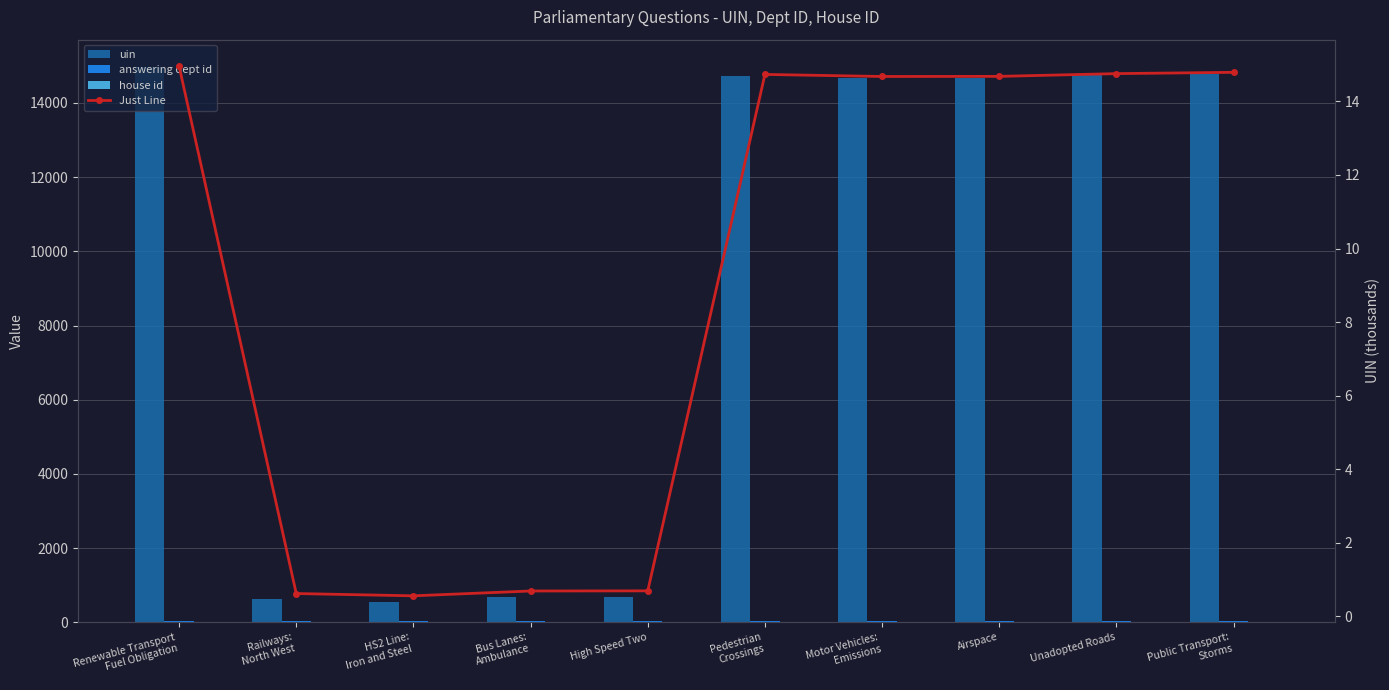

What is the difference between the maximum and minimum values in the Just Line series?

14.4